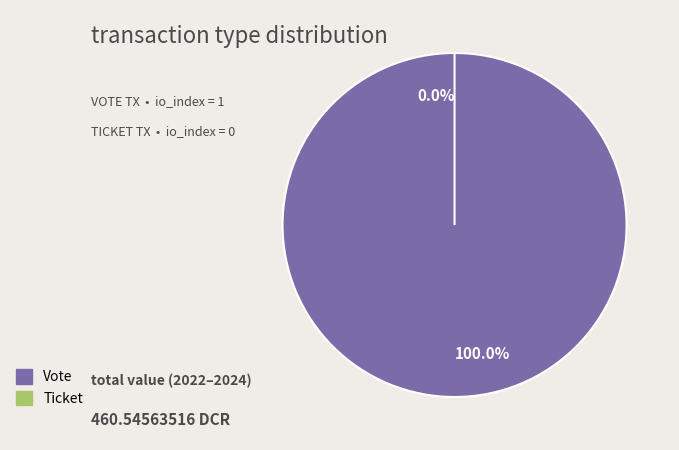

Count the number of slices in the pie.

2